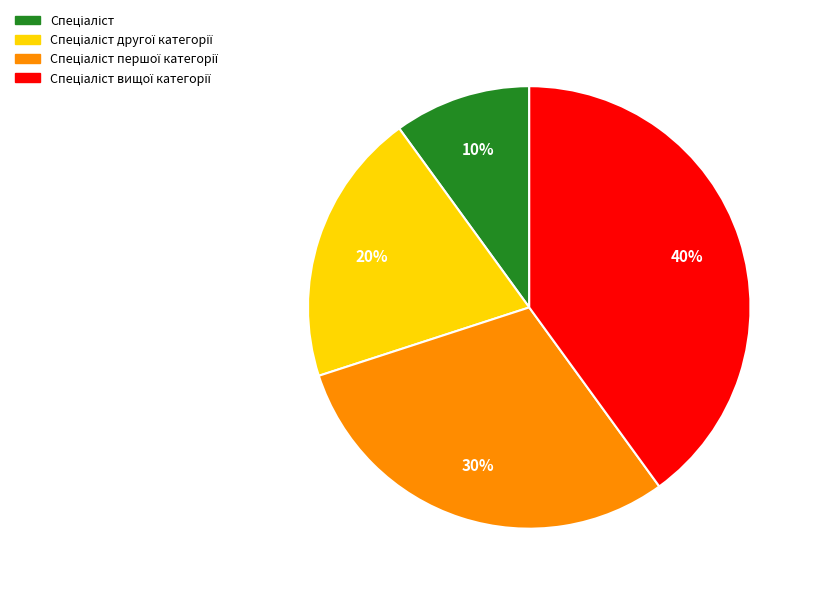

To the nearest percent, what is the average slice percentage?

25%